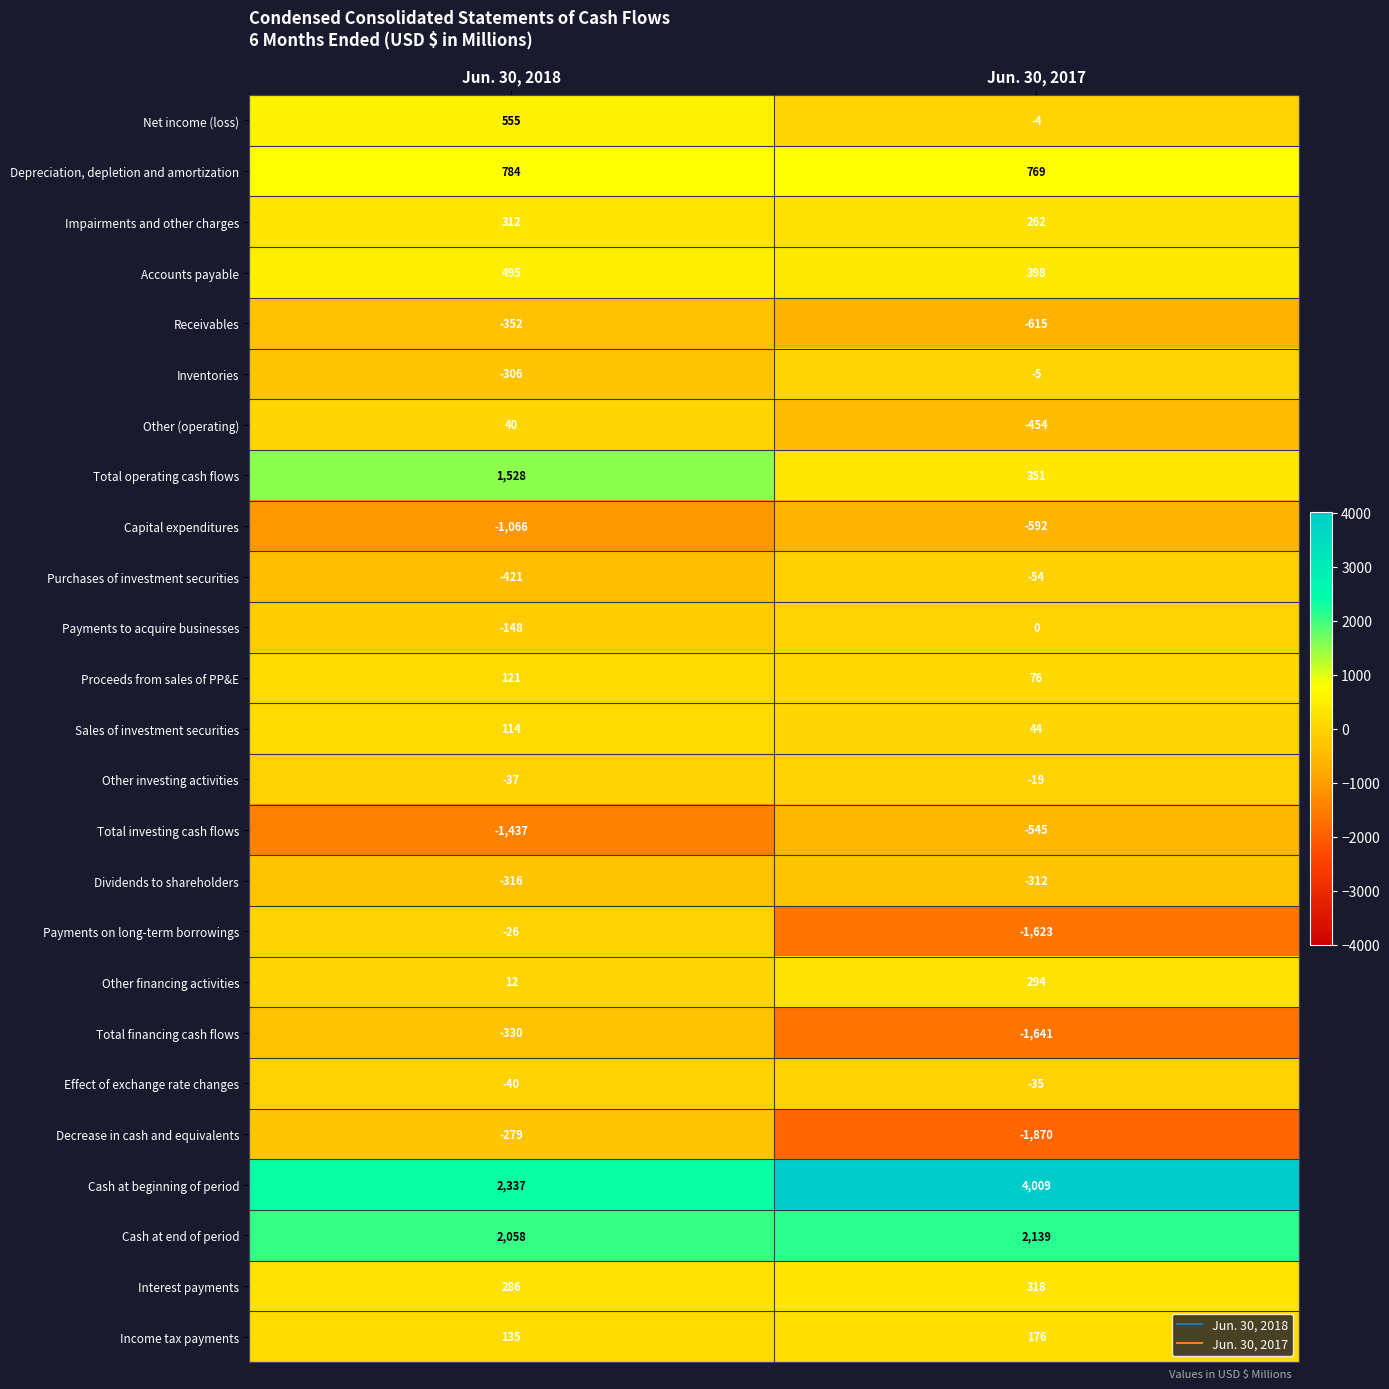

What is the difference between the maximum and minimum values in the Capital expenditures series?

474